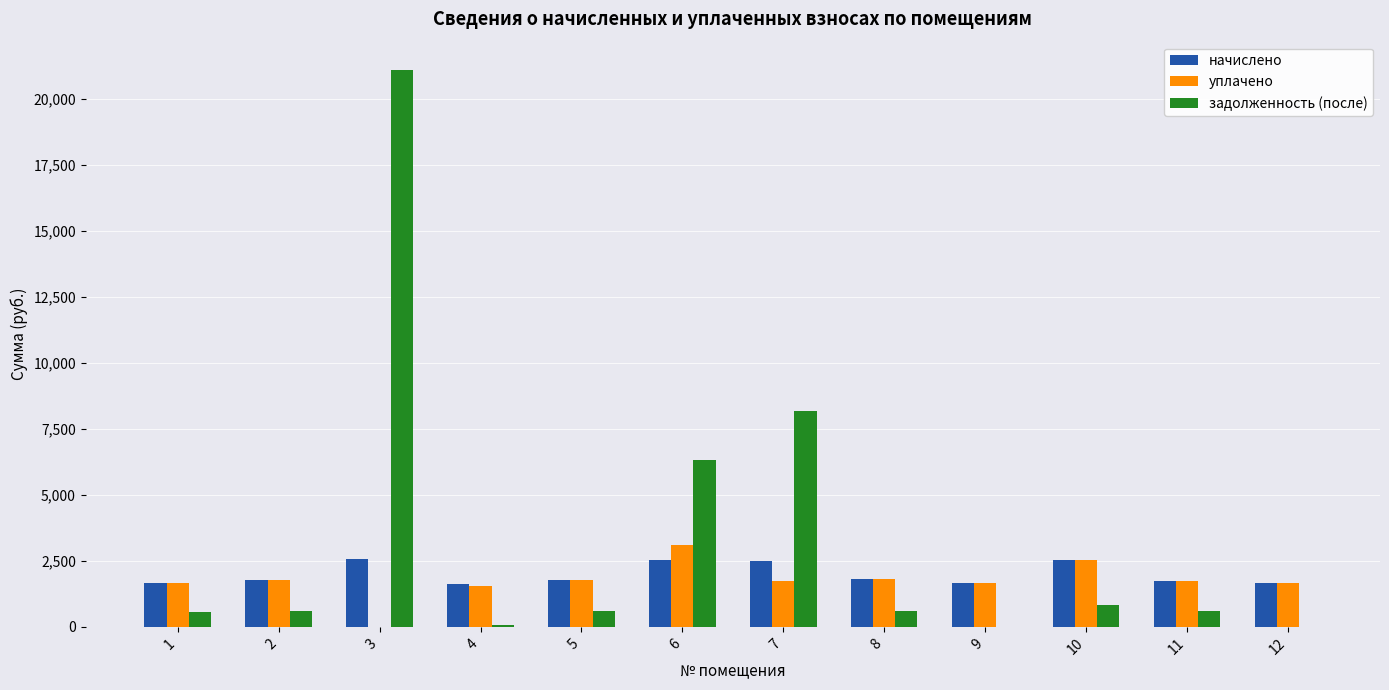

Is it true that задолженность (после) equals 839.5 at 10?

True